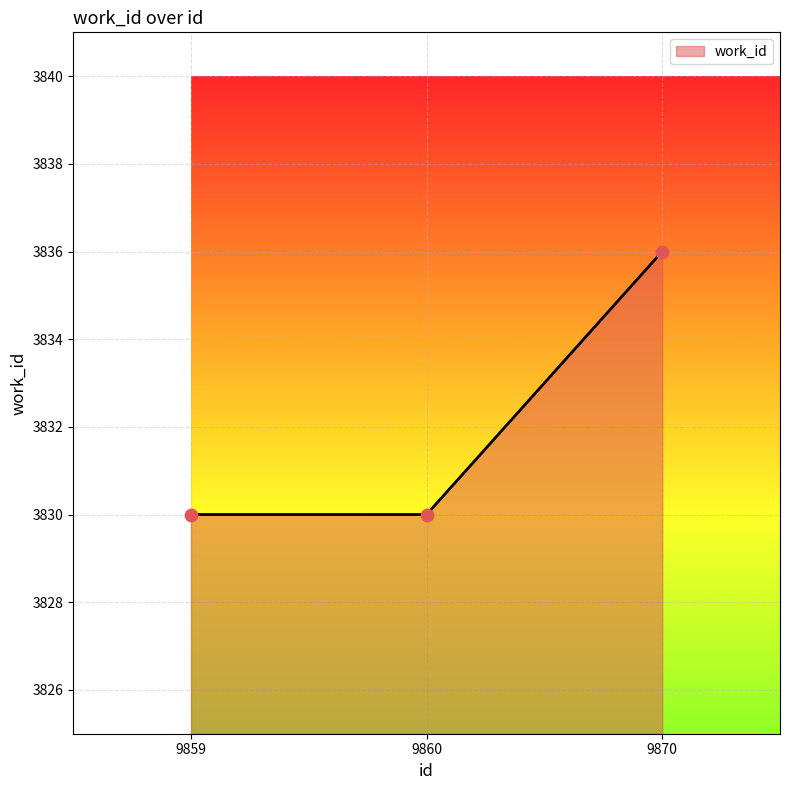

Approximately how many times larger is the value at 9859 compared to 9860?

1.0